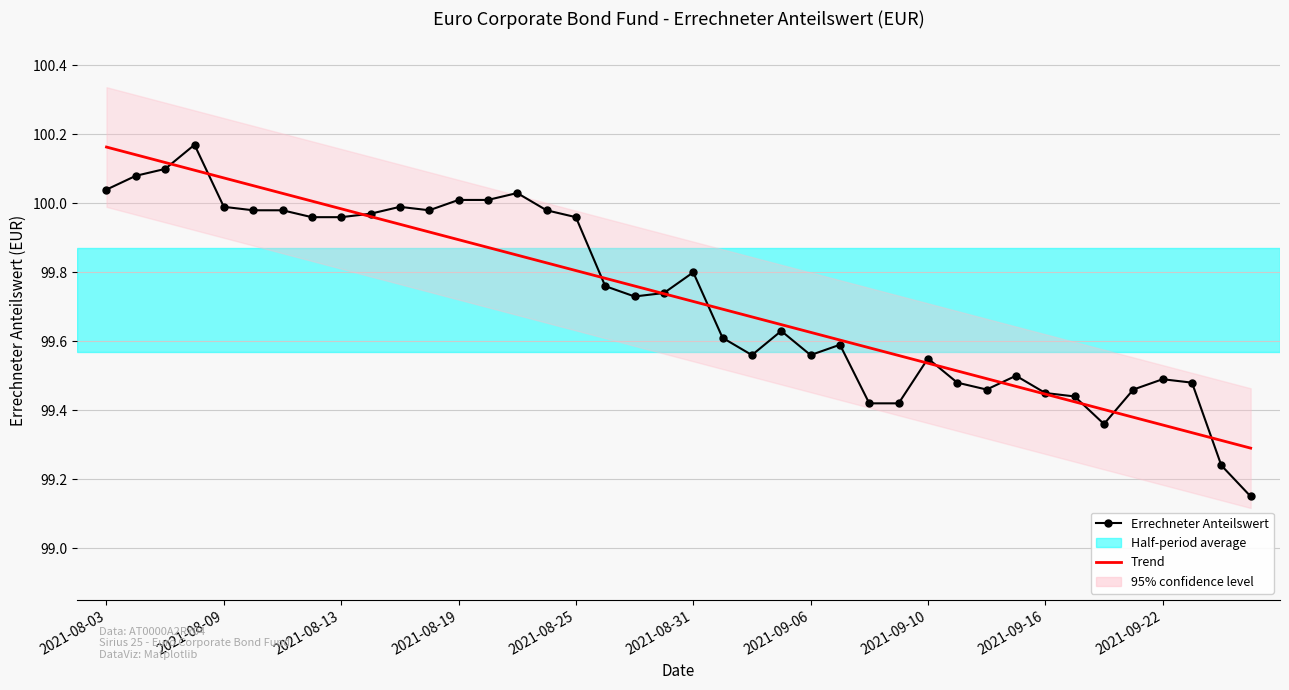

Rank the series at 35 from lowest to highest value.

Trend, Errechneter Anteilswert